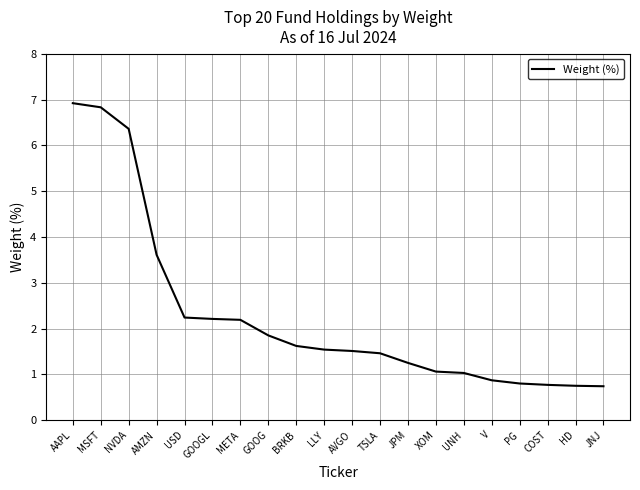

Is it true that the value at AMZN is 3.6?

True